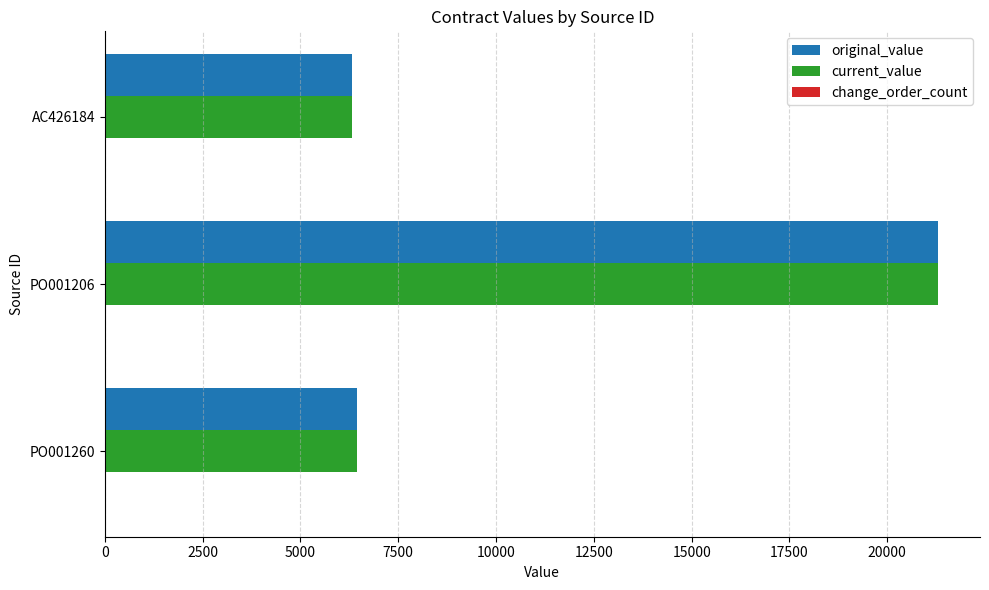

What is the average value of the current_value series?

11356.8